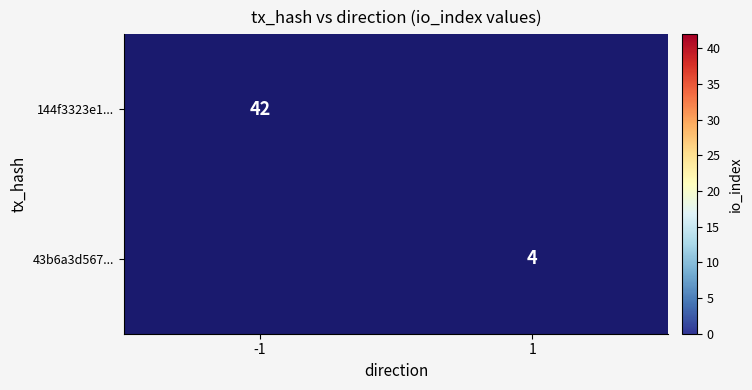

What is the difference between the highest and lowest values at 1?

4